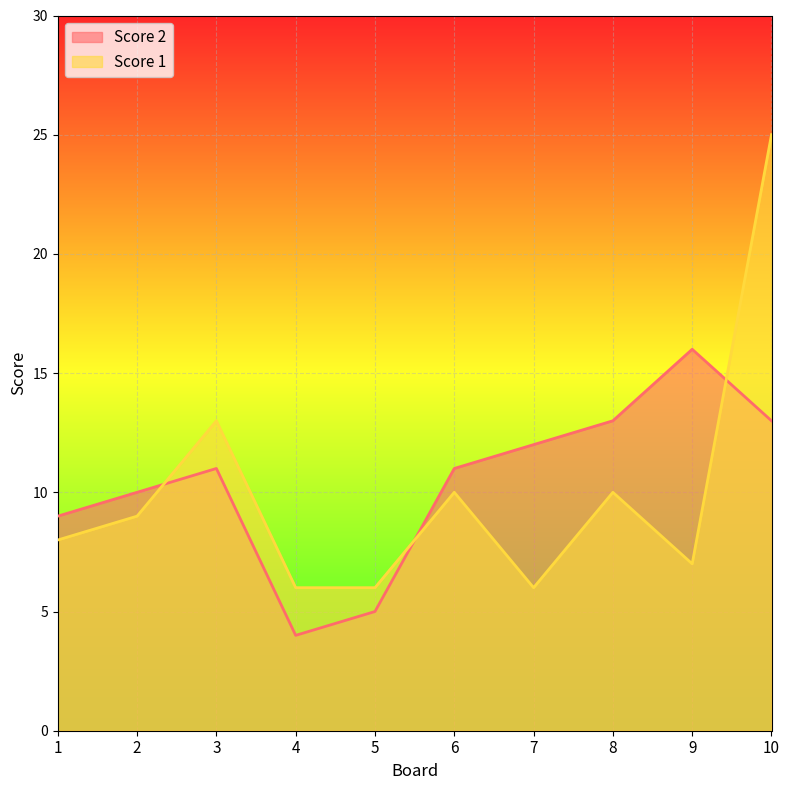

Reading left to right, what are all the values shown in this chart?

Score 2: 1=9	2=10	3=11	4=4	5=5	6=11	7=12	8=13	9=16	10=13
Score 1: 1=8	2=9	3=13	4=6	5=6	6=10	7=6	8=10	9=7	10=25